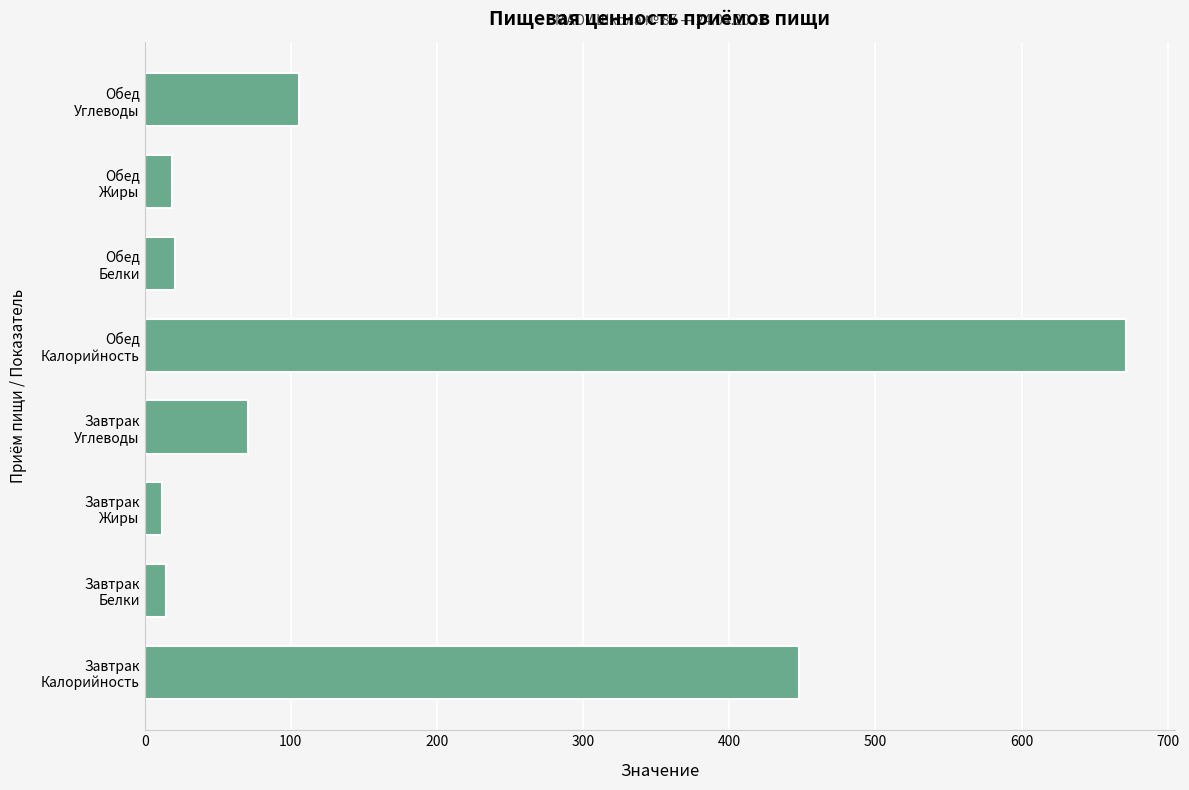

What is the average value?

170.1